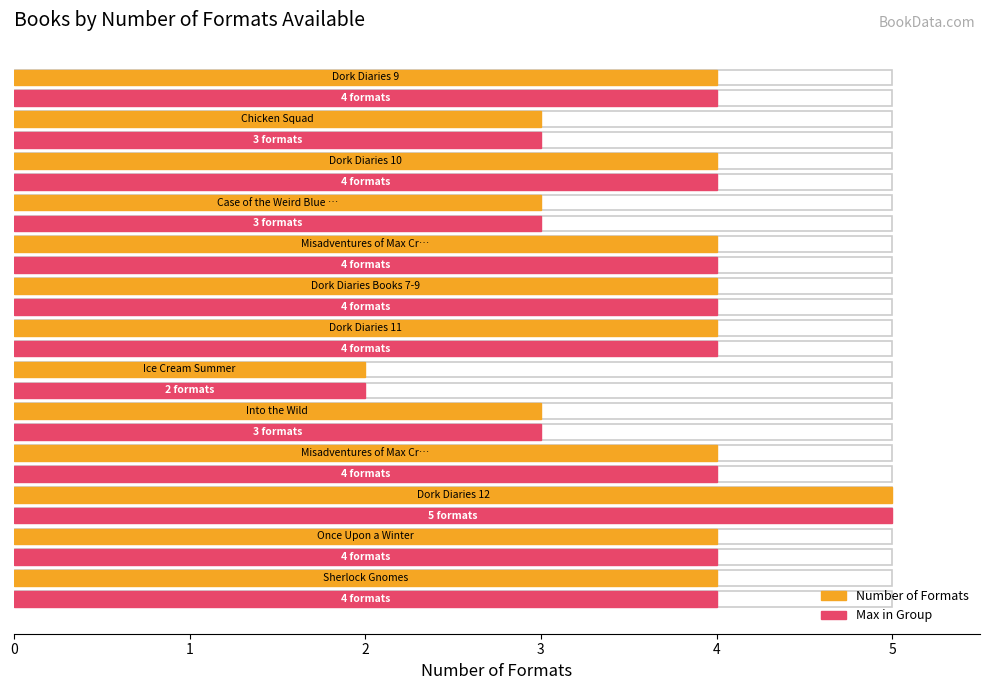

Reading left to right, extract all data points from this chart.

Sherlock Gnomes=4	Once Upon a Winter=4	Dork Diaries 12=5	Misadventures of Max Crumbly 2=4	Into the Wild=3	Ice Cream Summer=2	Dork Diaries 11=4	Dork Diaries Books 7-9=4	Misadventures of Max Crumbly 1=4	Case of the Weird Blue Chicken=3	Dork Diaries 10=4	Chicken Squad=3	Dork Diaries 9=4